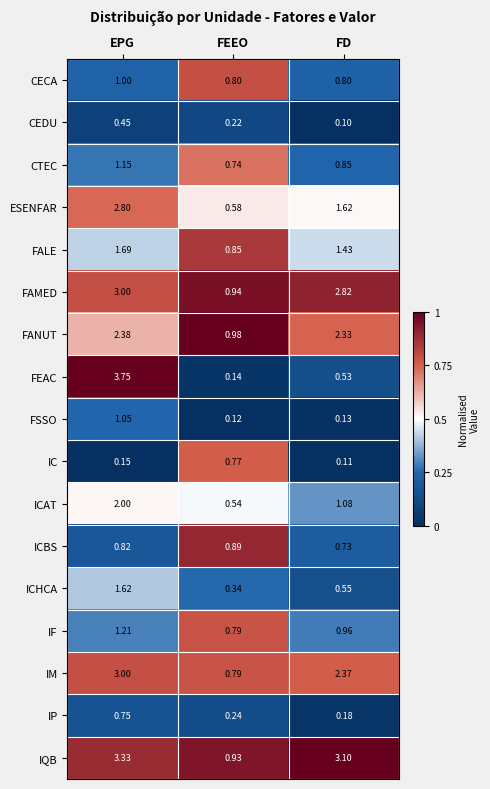

At FD, list the series in order from largest to smallest.

IQB, FAMED, IM, FANUT, ESENFAR, FALE, ICAT, IF, CTEC, CECA, ICBS, ICHCA, FEAC, IP, FSSO, IC, CEDU